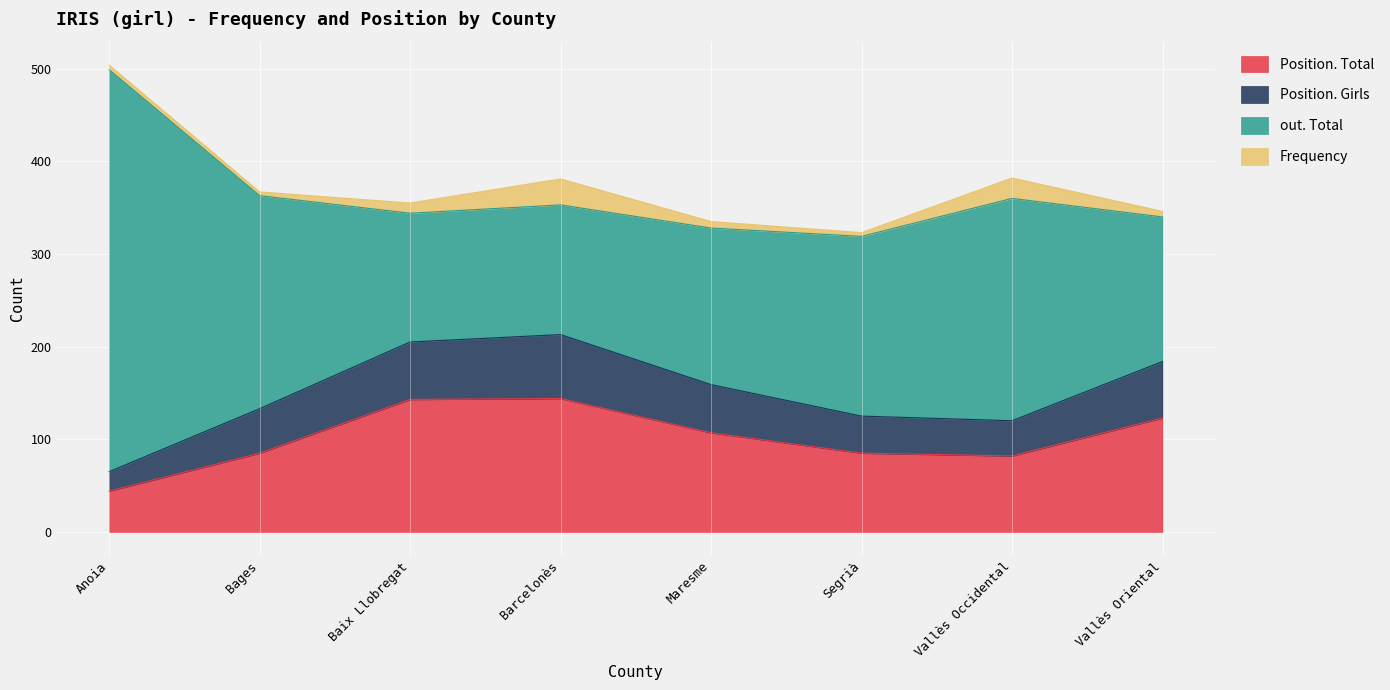

In Position. Girls, how many points are higher than both neighbors (excluding endpoints)?

1